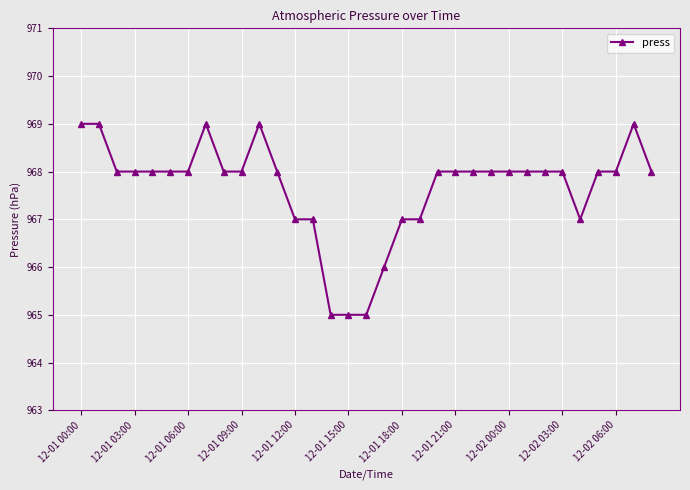

What is the average value?

968